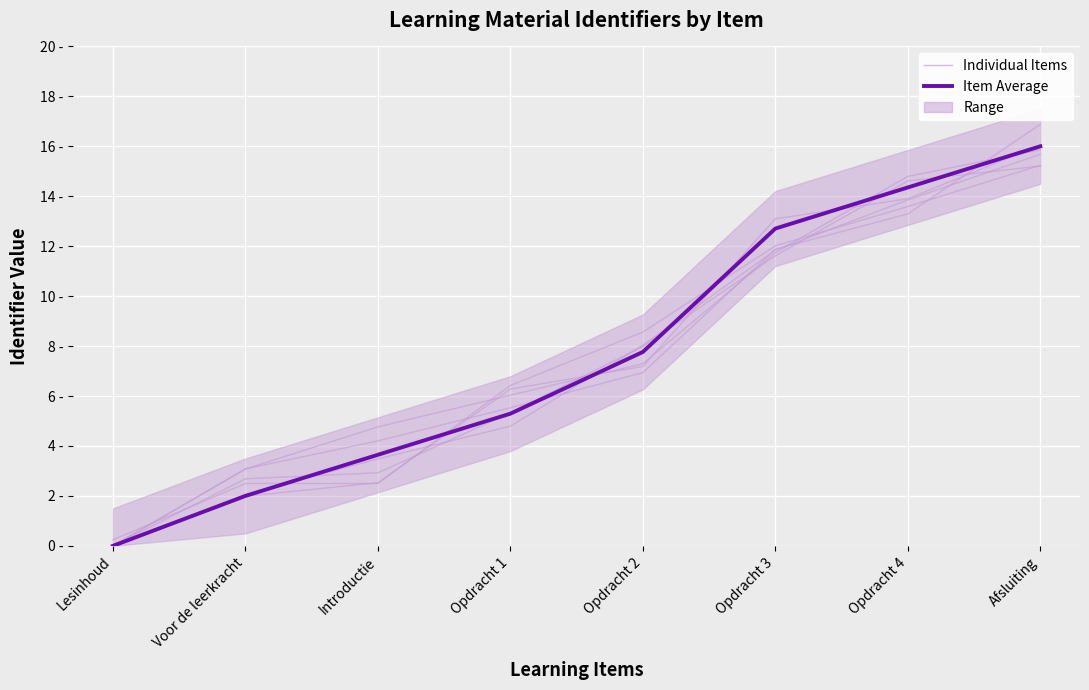

List the labels in order of Item Average value, largest first.

Afsluiting, Opdracht 4, Opdracht 3, Opdracht 2, Opdracht 1, Introductie, Voor de leerkracht, Lesinhoud